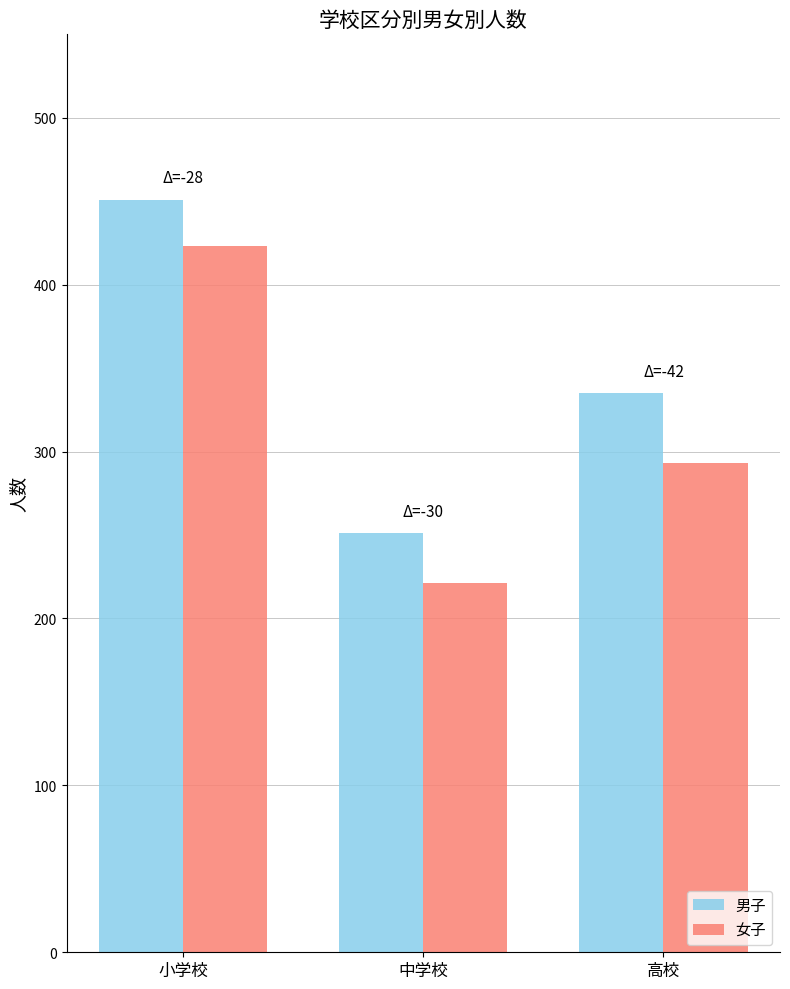

The value of 女子 at 高校 is 470. True or false?

False